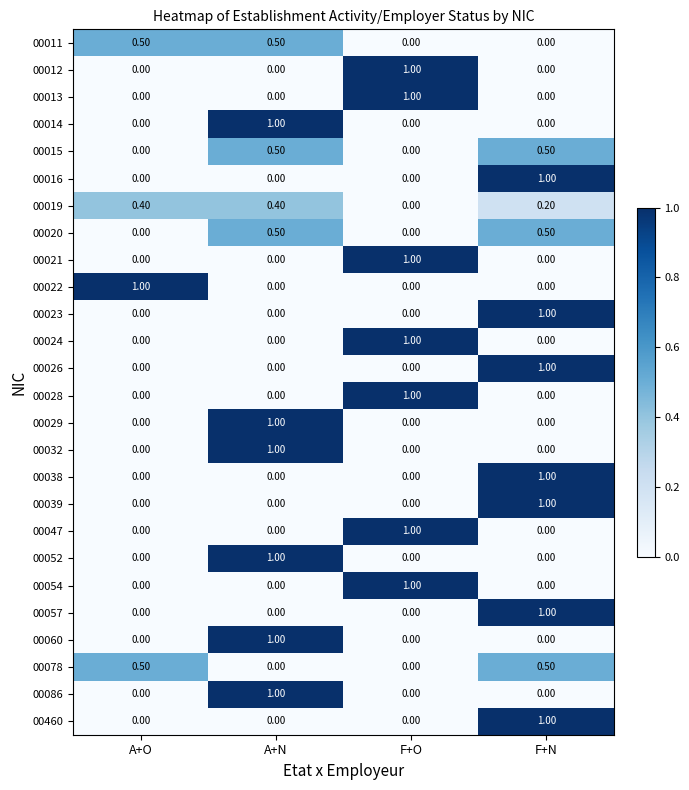

At which label does 00460 reach its peak?

F+N